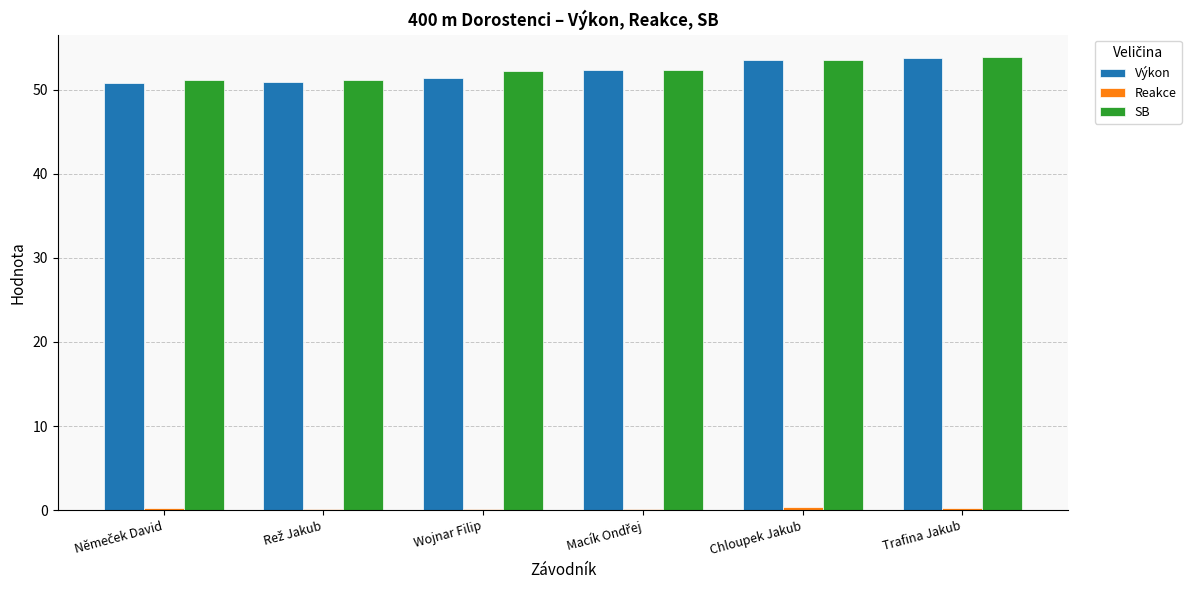

Where is Reakce nearest to the value 0?

Macík Ondřej